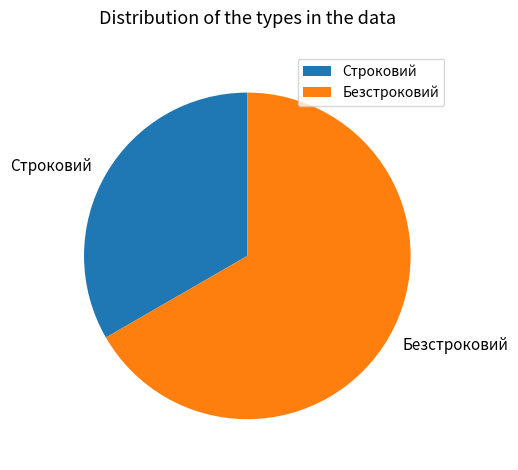

Which slice is the largest?

Безстроковий